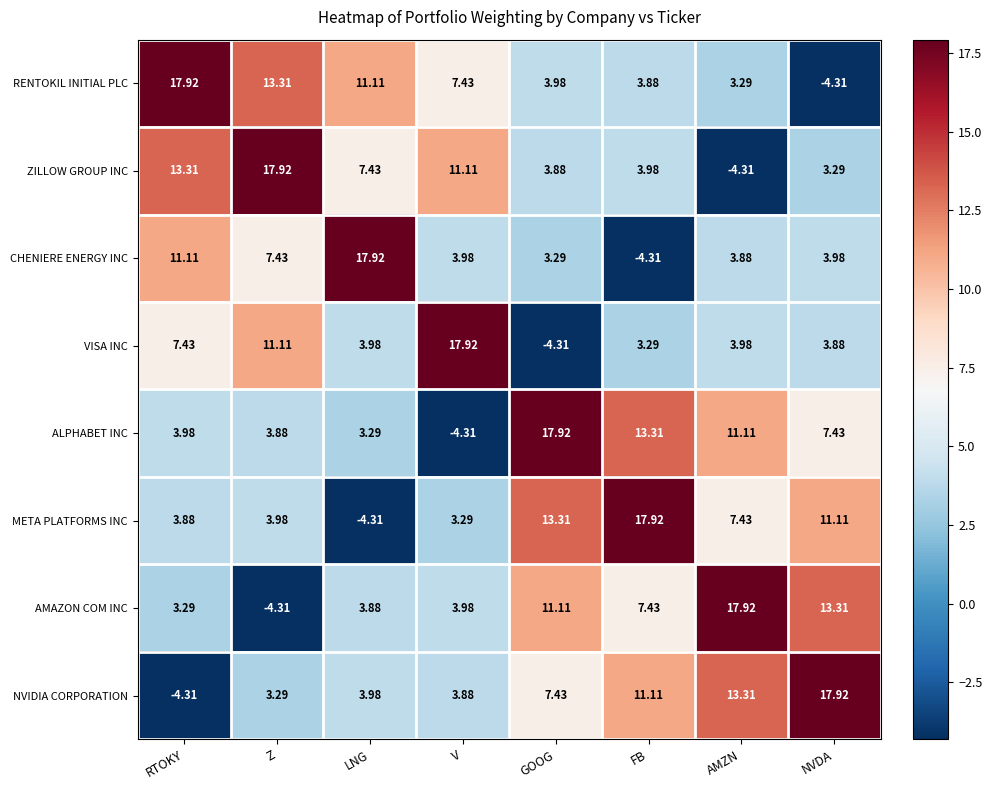

At which label is META PLATFORMS INC closest to 6?

AMZN